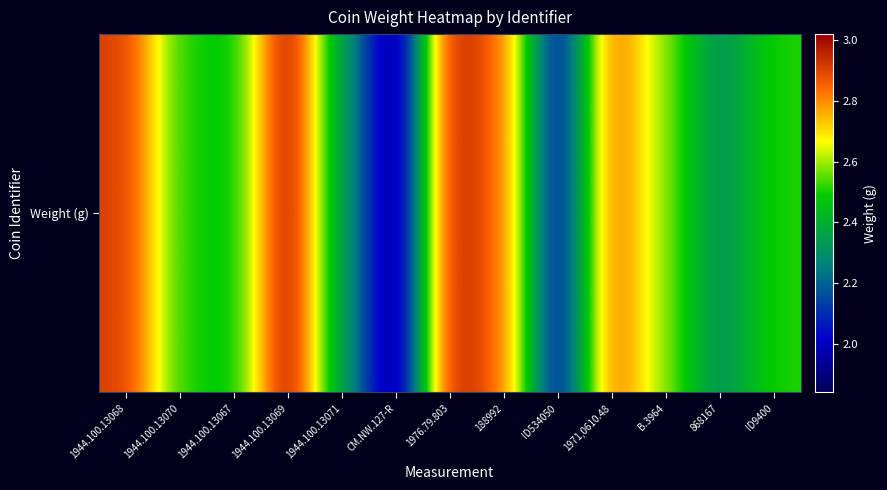

What is the difference between the maximum and minimum values?

1.2